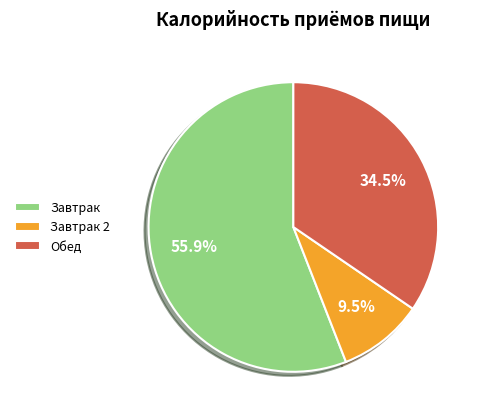

Rank the categories by value from highest to lowest.

Завтрак, Обед, Завтрак 2